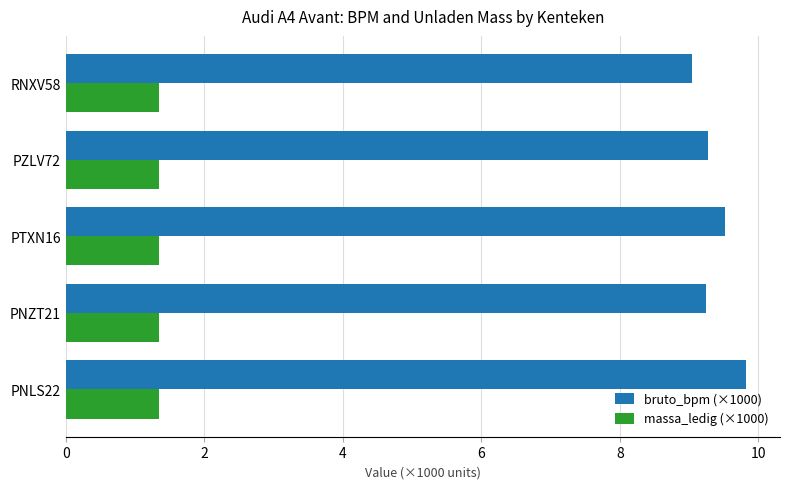

What is the difference between the second highest and minimum values in the bruto_bpm (×1000) series?

0.5